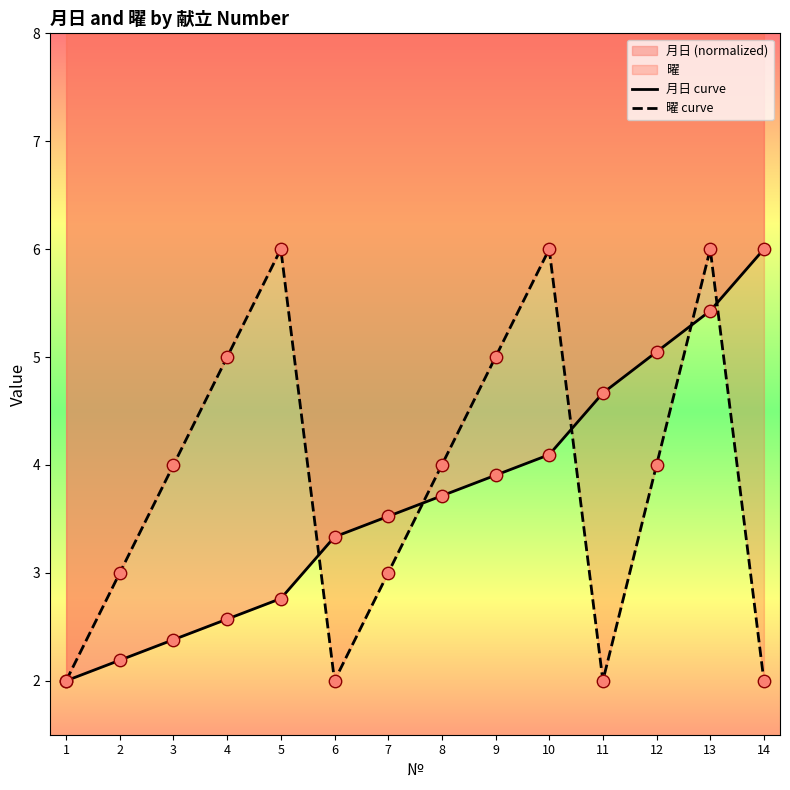

Which series has the largest total across all categories?

曜 curve